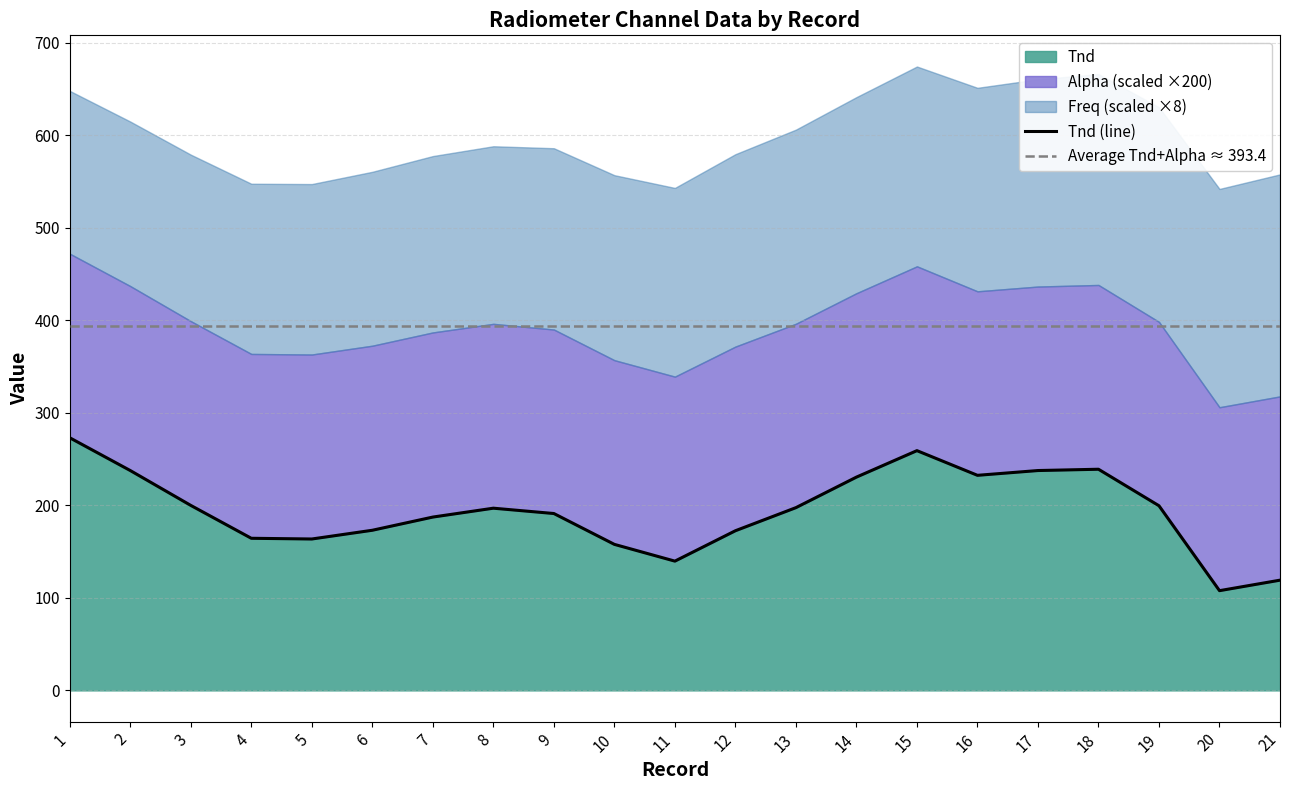

Rank the series at 5 from lowest to highest value.

Alpha, Freq, Tnd